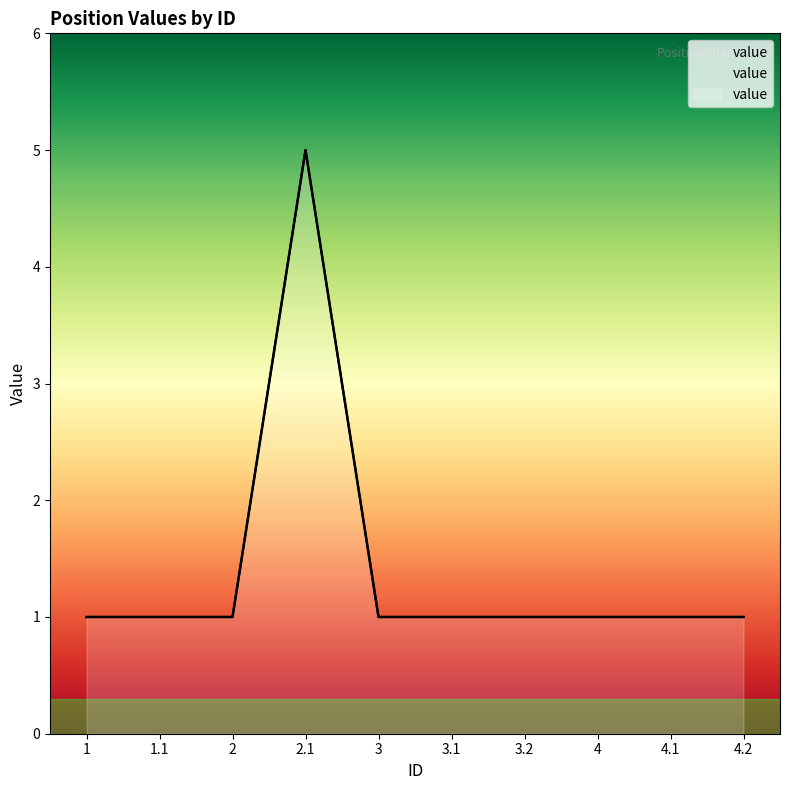

The value at 4.2 is 1. True or false?

True